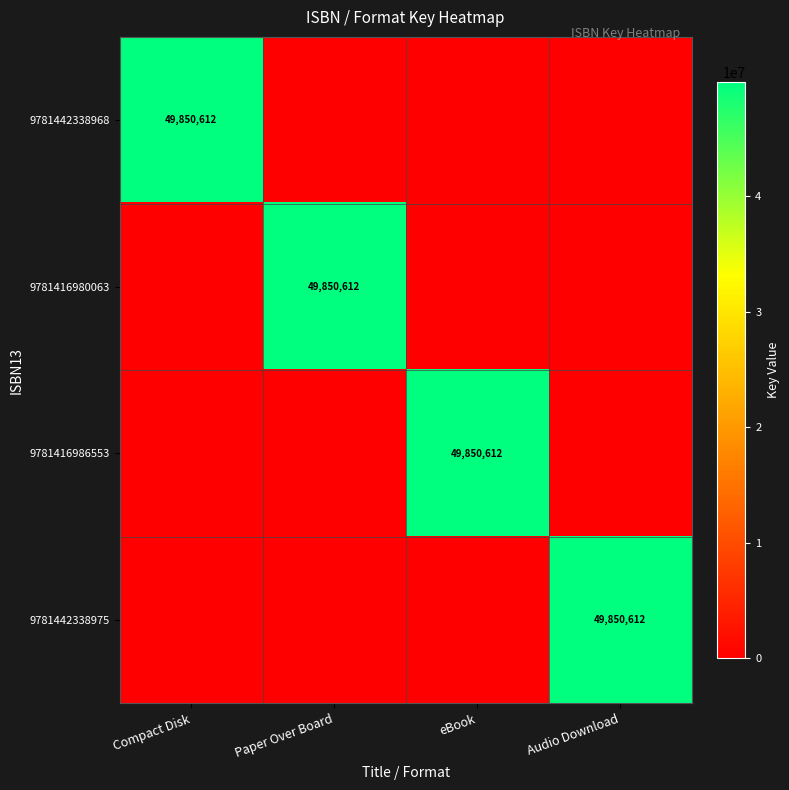

How many categories are shown in the chart?

4